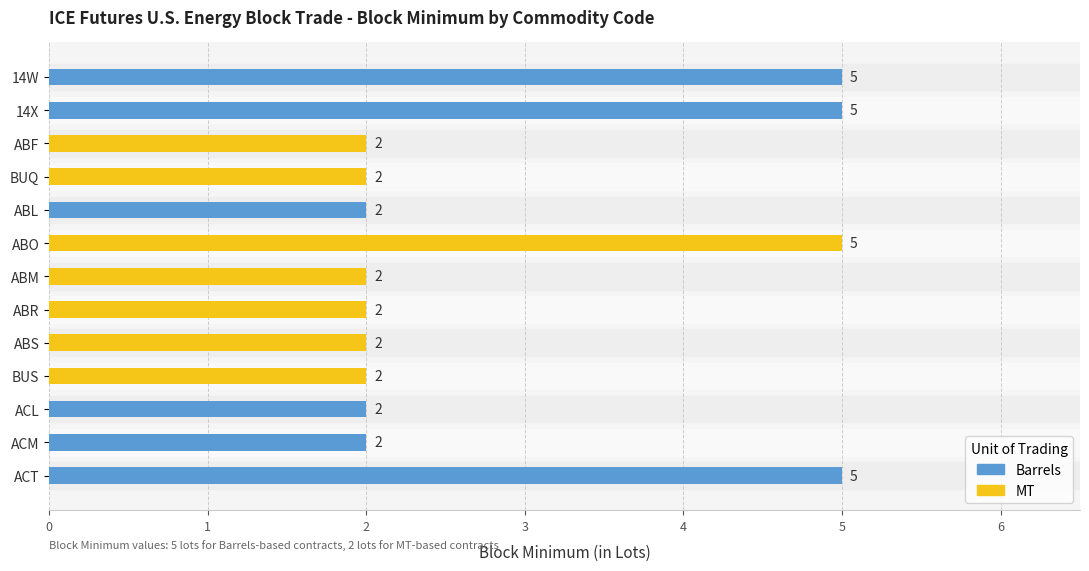

Is it true that the value at BUQ is 3?

False